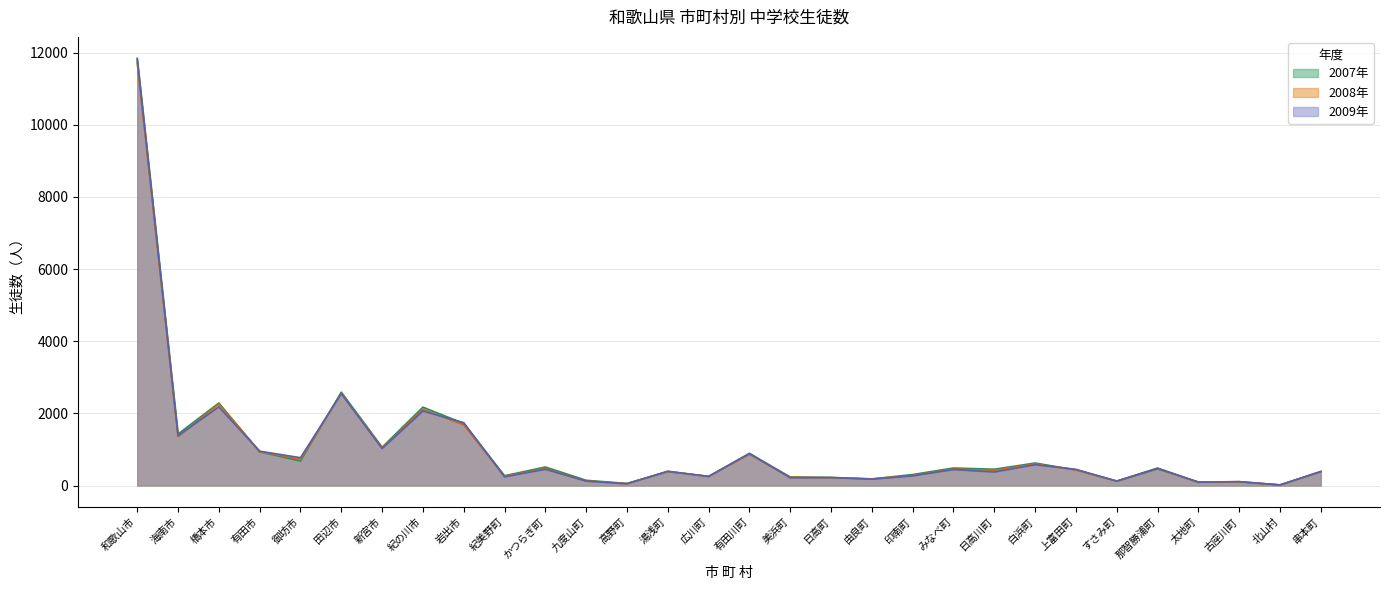

What position from the left is 北山村?

29